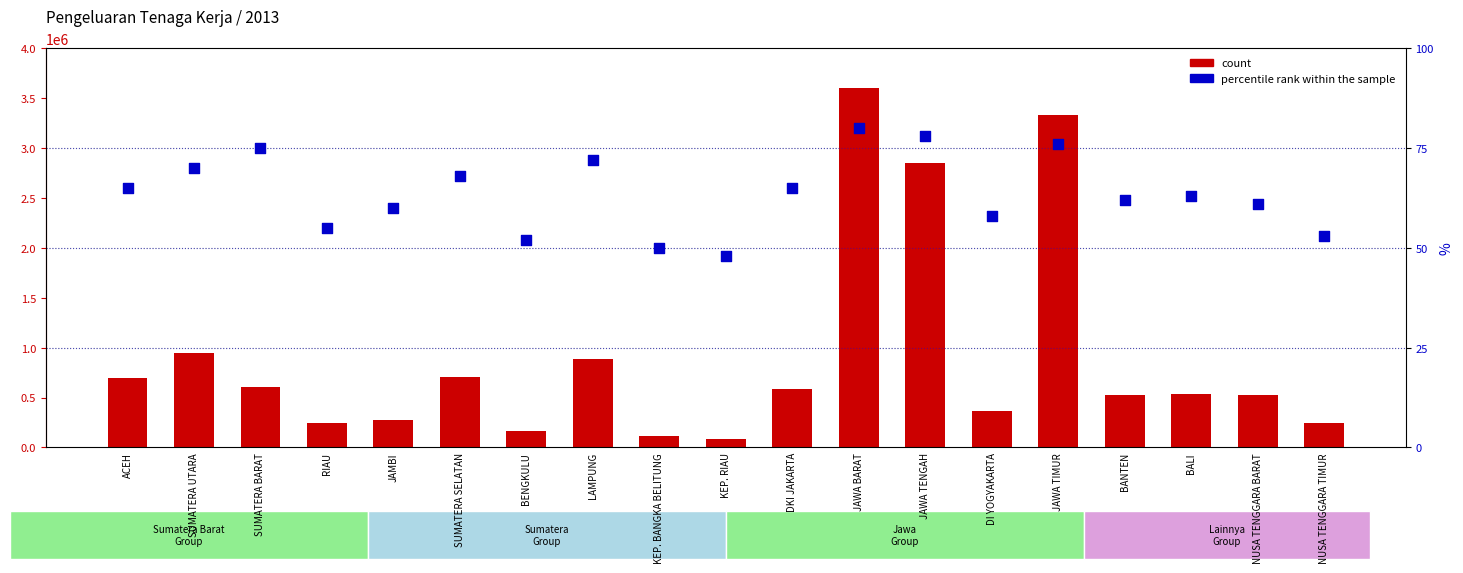

Is the value of percentile rank within the sample at BANTEN greater than the value of count at SUMATERA UTARA?

No